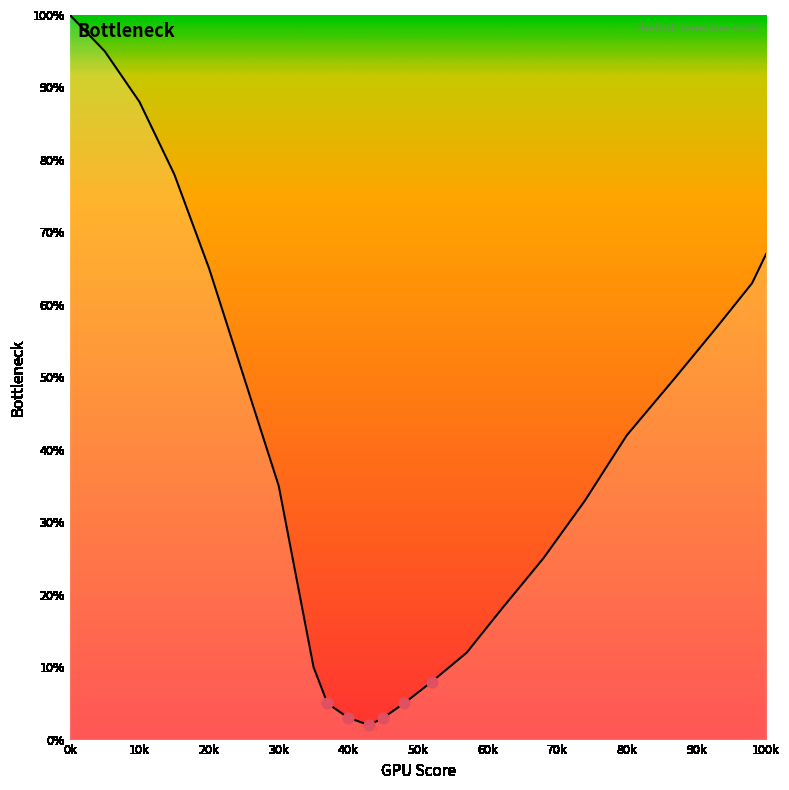

What is the maximum value shown in the chart?

100